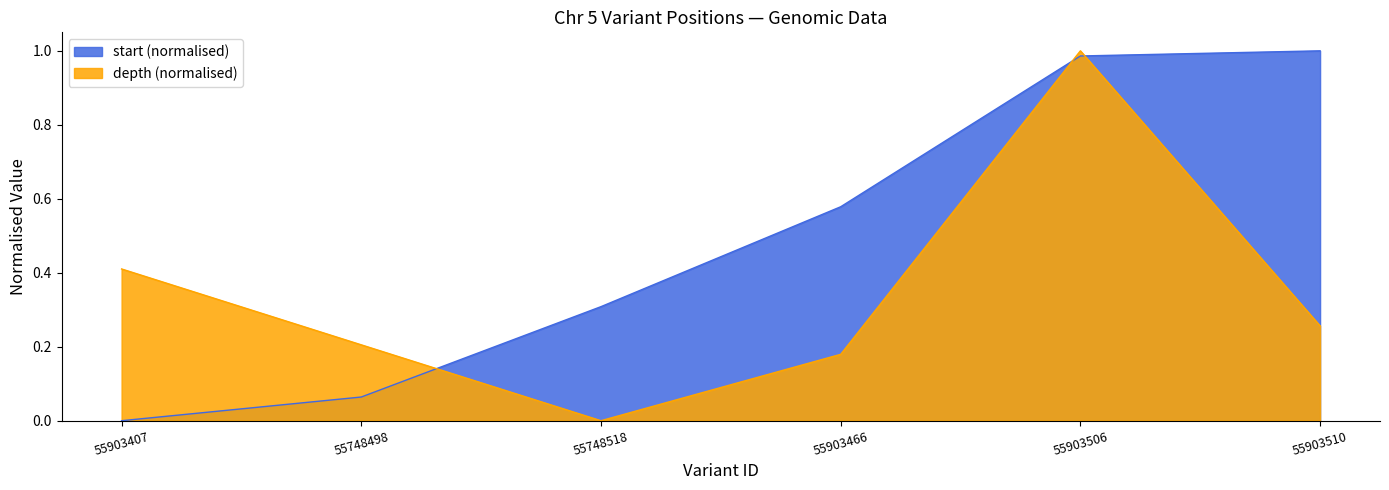

Is it true that start equals 1.0 at 55903506?

True